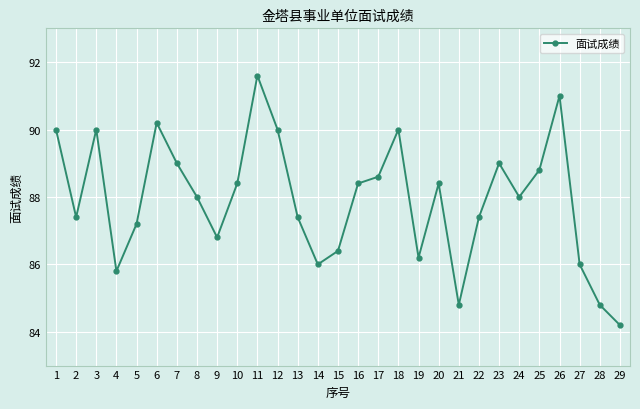

What is the sum of all values?

2549.8